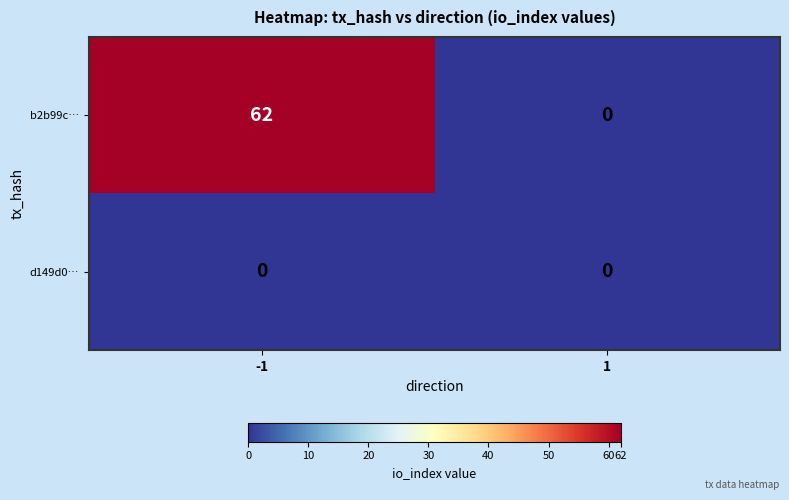

What is the total value across all series at -1?

62